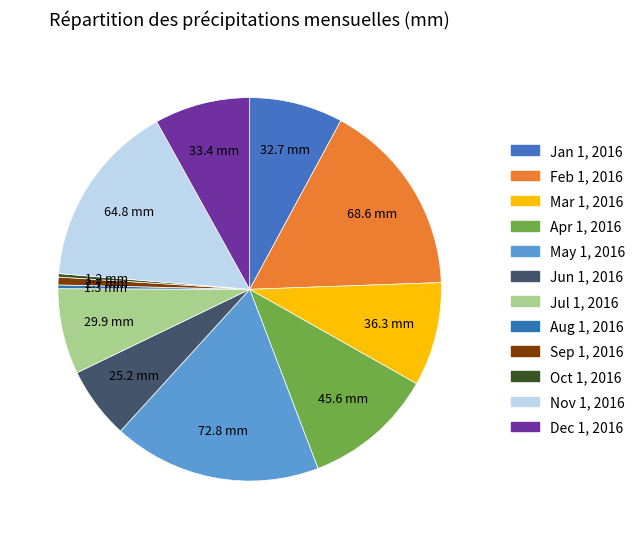

The Sep 1, 2016 slice represents 11% of the pie. True or false?

False